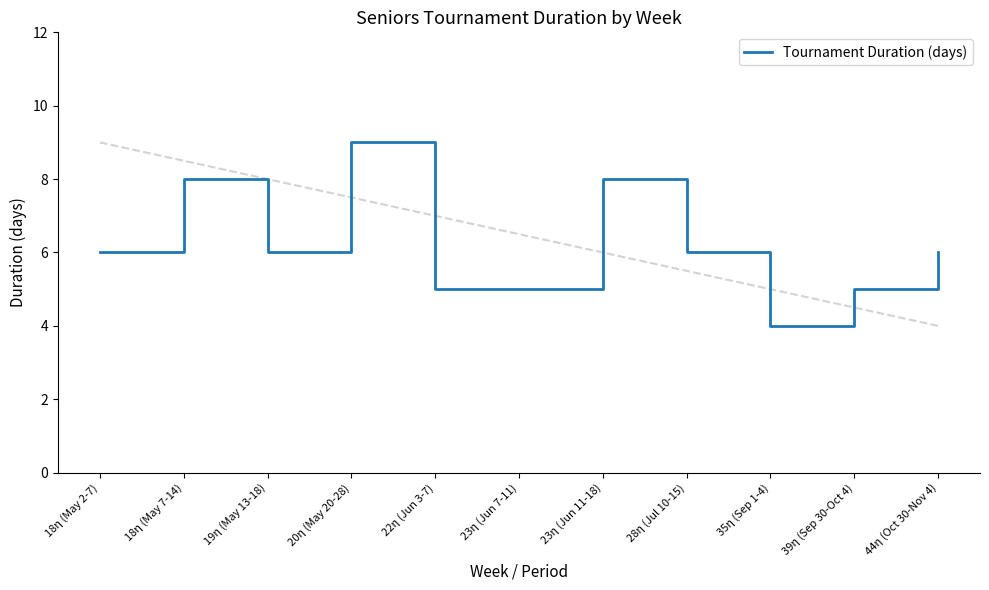

What is the difference between the maximum and minimum values?

5